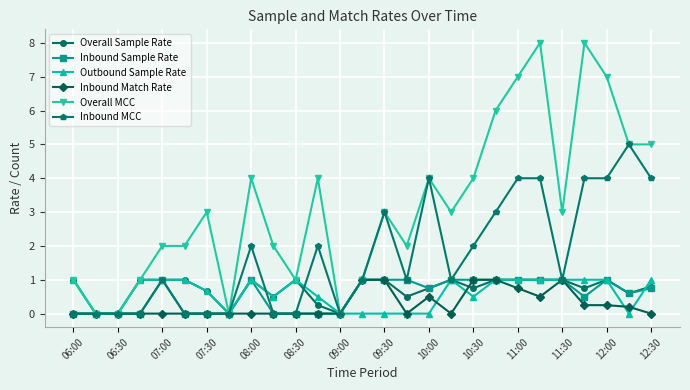

True or false: Inbound MCC has more than 2 points higher than both neighbors.

True